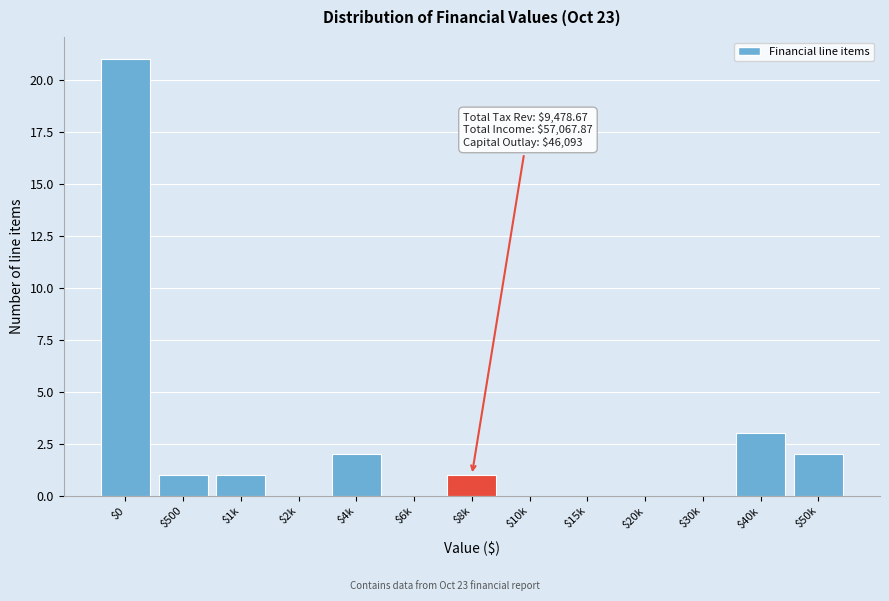

What is the greatest value displayed?

21